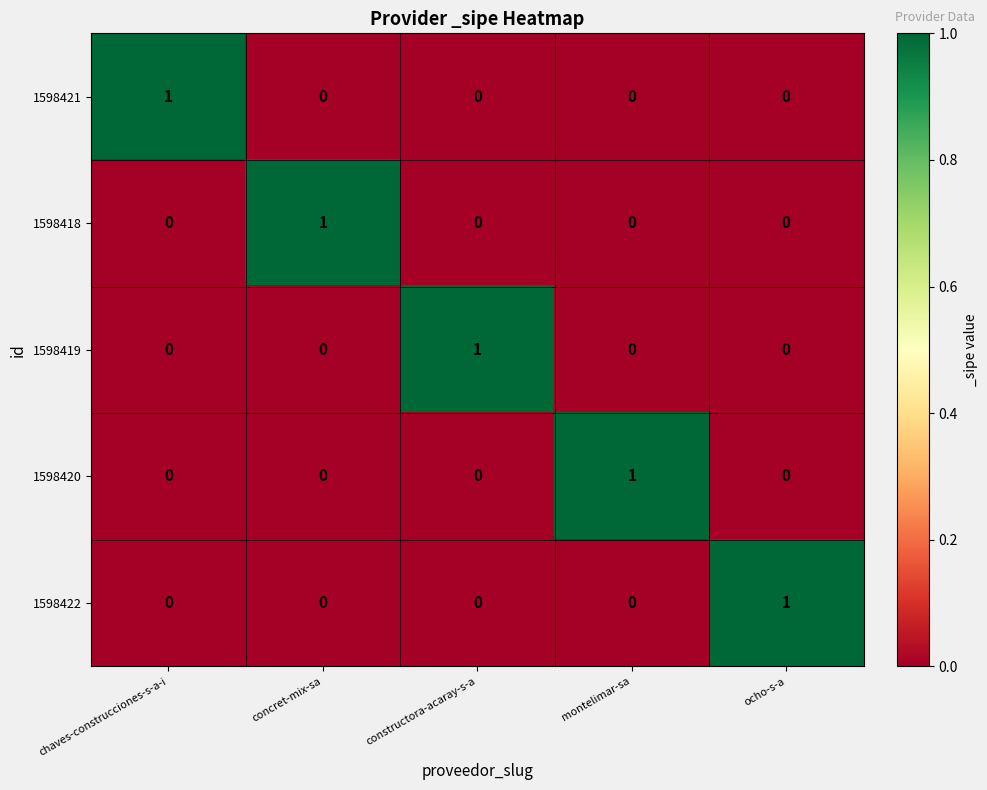

What is the difference between the highest and lowest values at montelimar-sa?

1